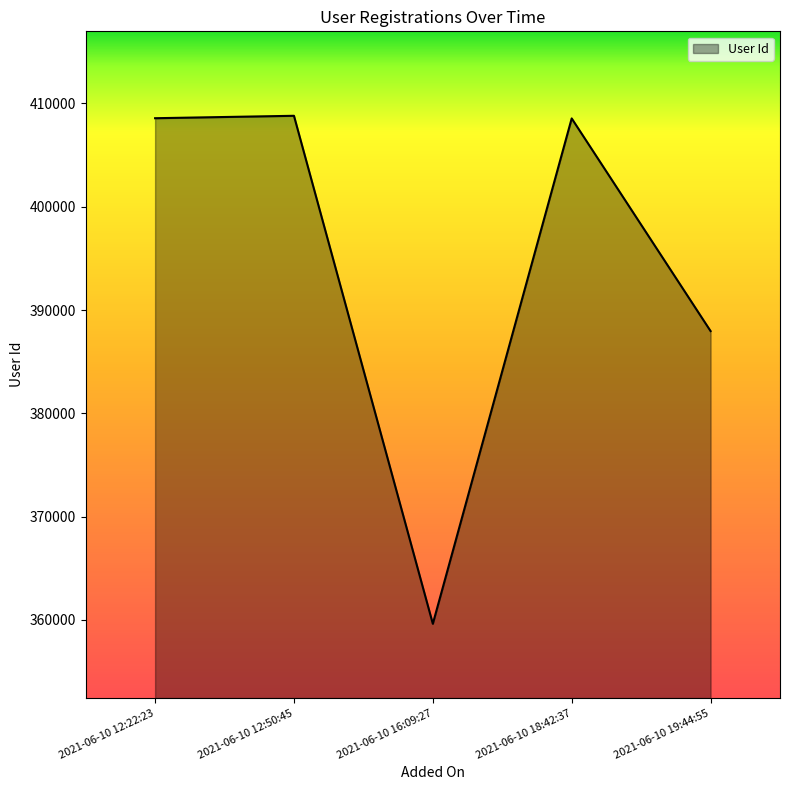

True or false: the data shows 157522 at 2021-06-10 16:09:27.

False